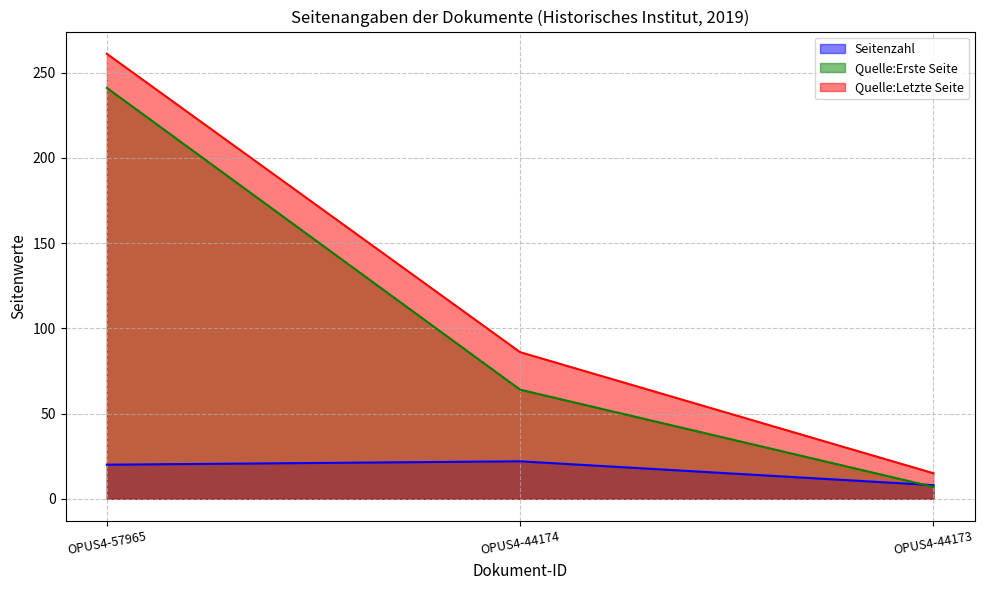

What is the spread (max minus min) of values at OPUS4-44174?

64